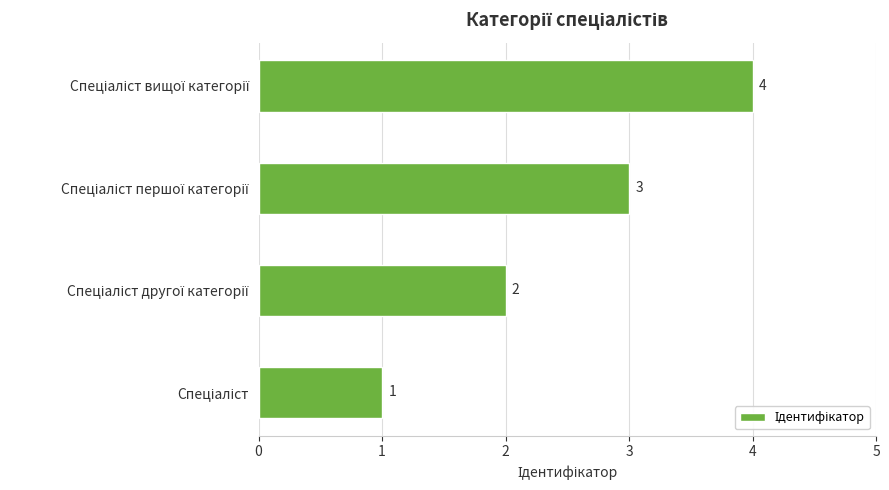

What is the greatest value displayed?

4